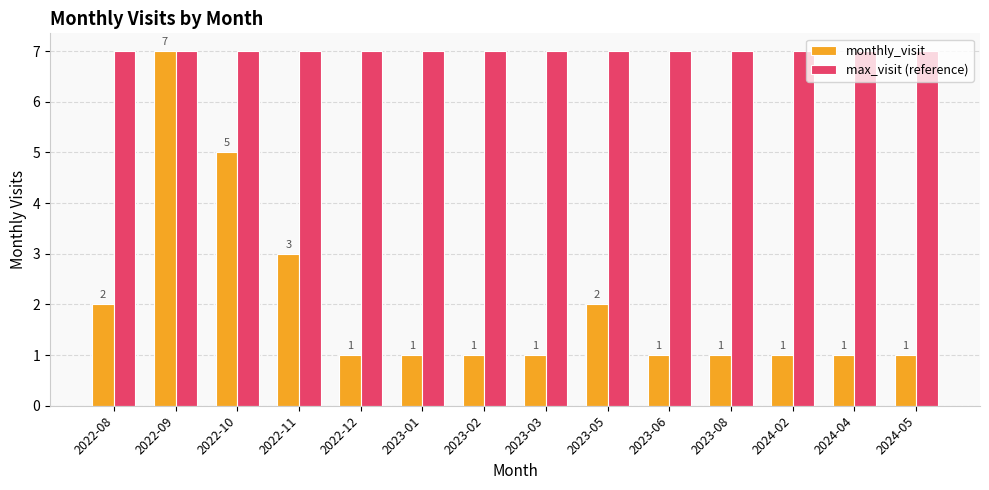

How many groups of bars are there?

14